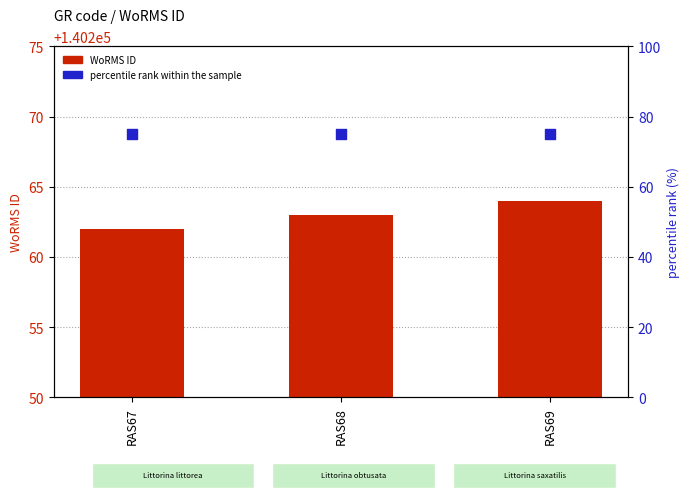

At how many categories does at least one series exceed 75822?

3